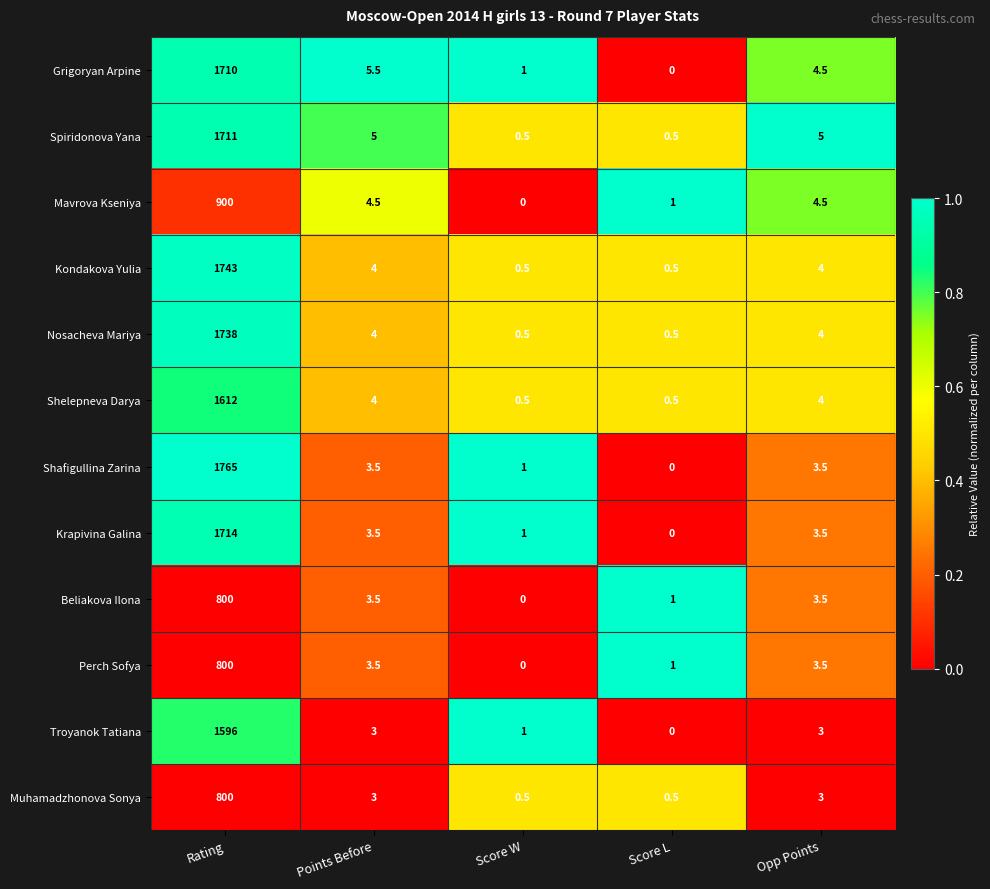

Which series has the largest range (max minus min)?

Shafigullina Zarina